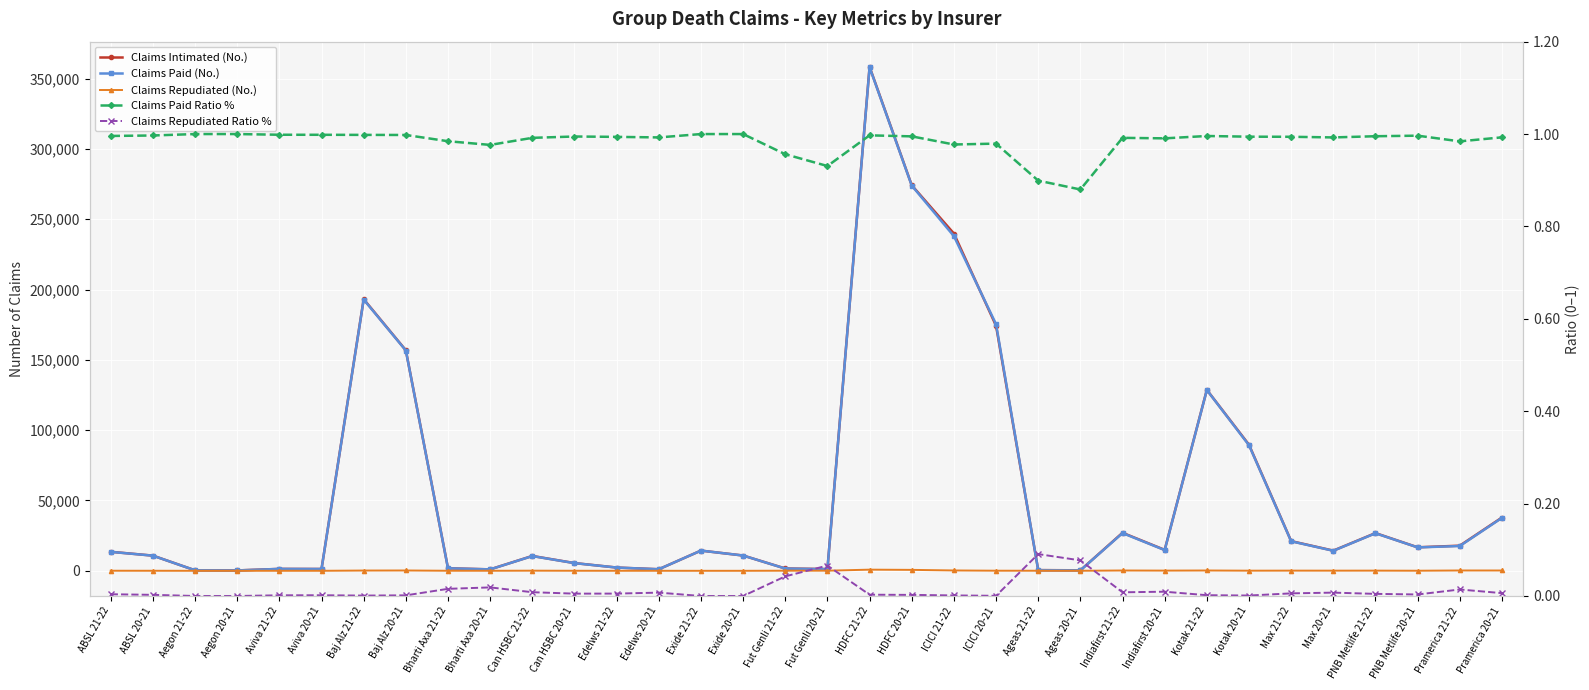

True or false: Claims Paid Ratio % and Claims Repudiated Ratio % cross at least once.

False